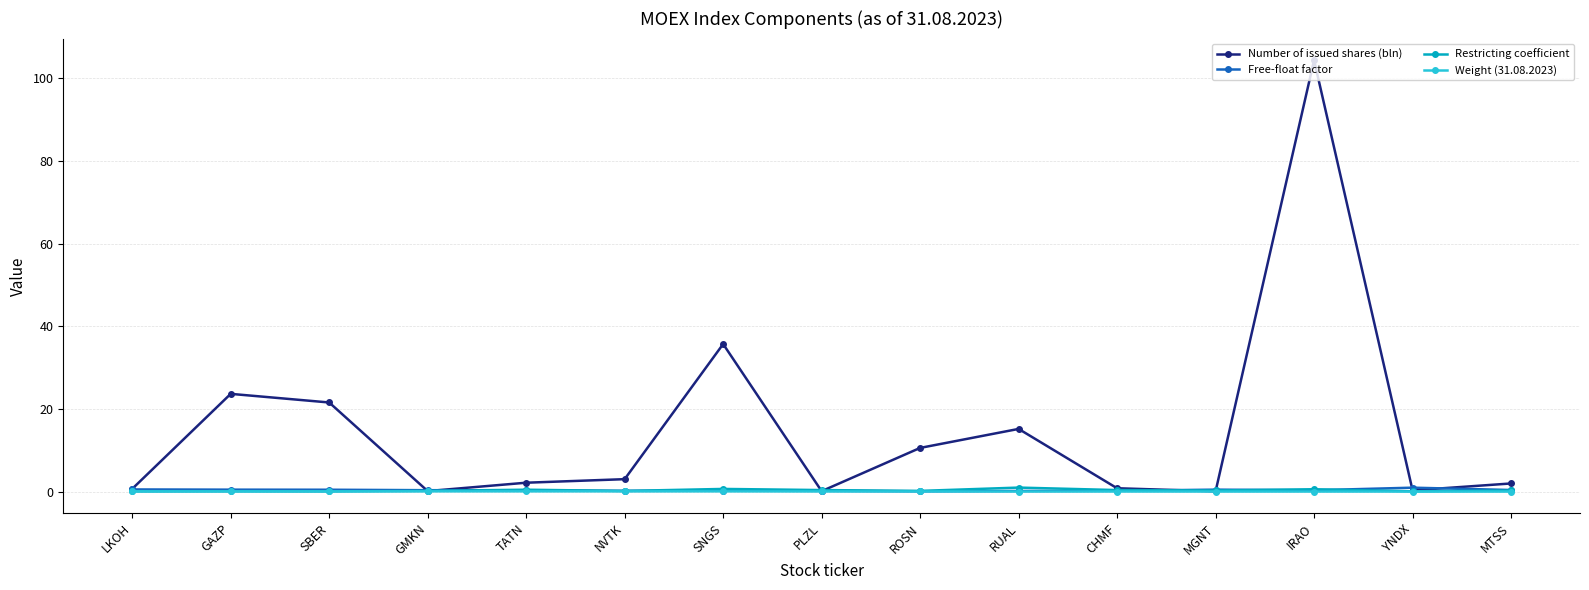

What is the difference between the second highest and minimum values in the Weight (31.08.2023) series?

0.1